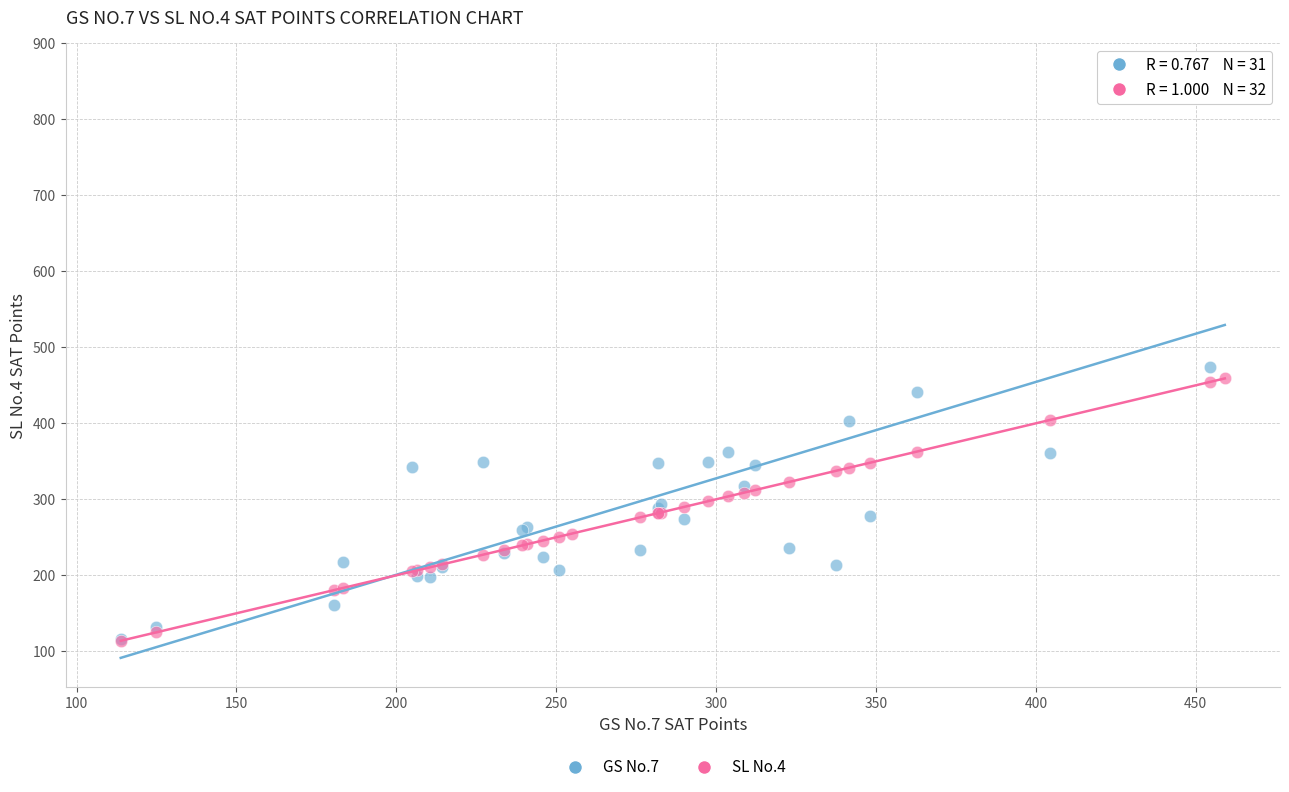

Which series has the largest Y range (max minus min)?

GS No.7